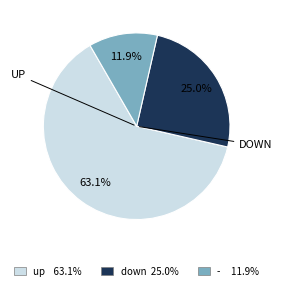

Rank the categories by value from lowest to highest.

-, down, up